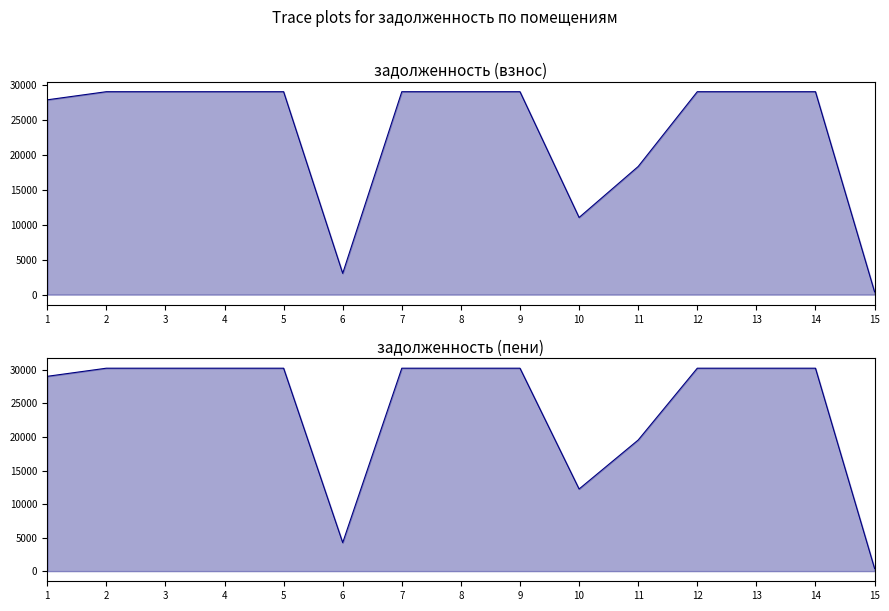

How many values in the задолженность (пени) series are below 30264?

5